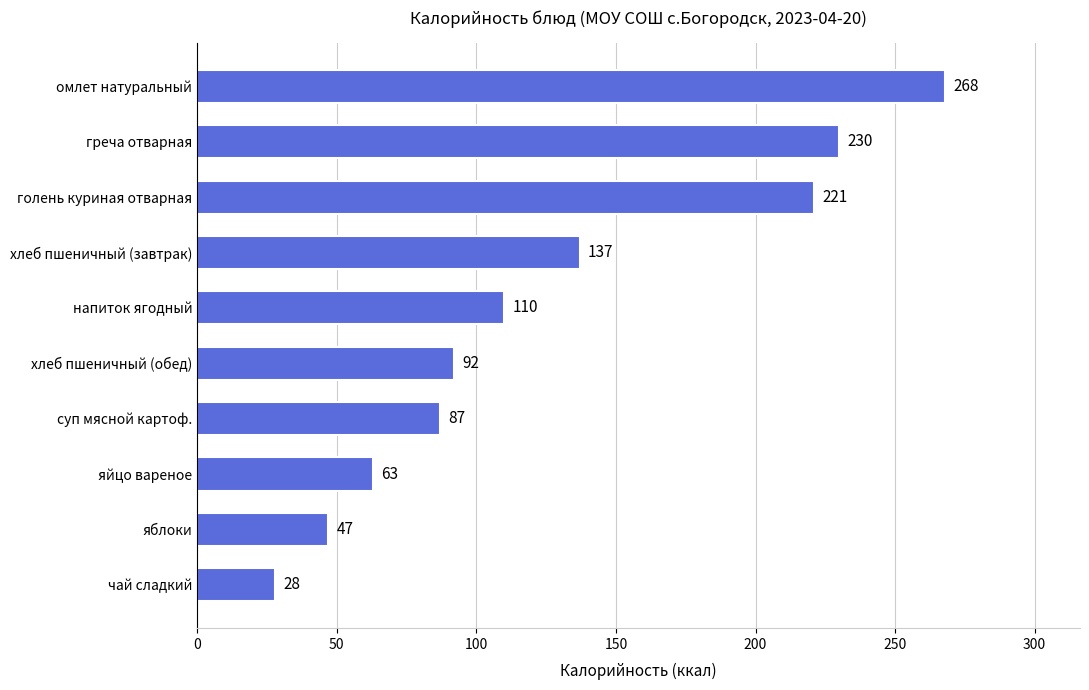

Between голень куриная отварная and яйцо вареное, which is larger?

голень куриная отварная